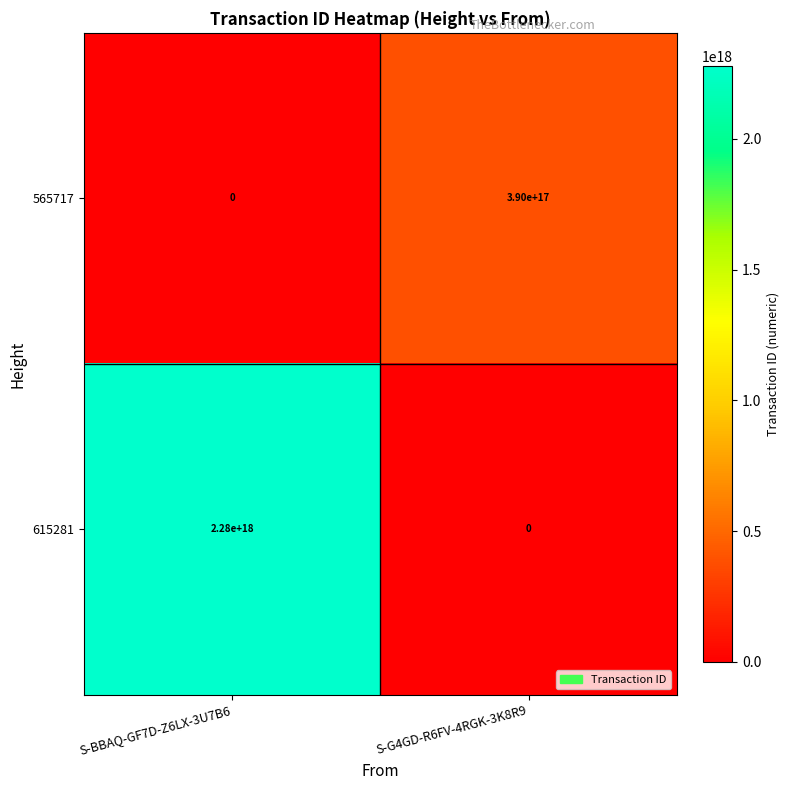

Between S-BBAQ-GF7D-Z6LX-3U7B6 and S-G4GD-R6FV-4RGK-3K8R9, which series saw the biggest shift?

615281